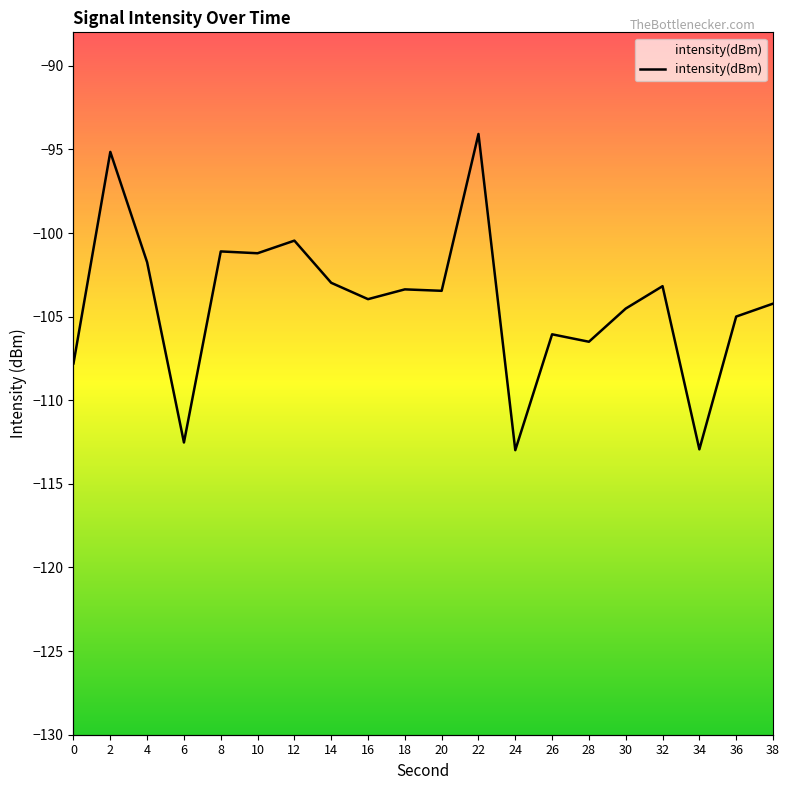

Which has a higher value, 8 or 14?

8